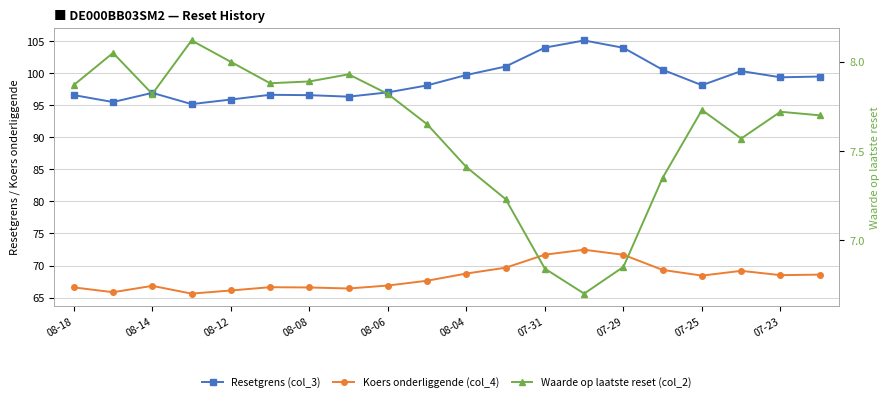

Rank the series by their maximum value, from lowest to highest.

Waarde op laatste reset (col_2), Koers onderliggende (col_4), Resetgrens (col_3)